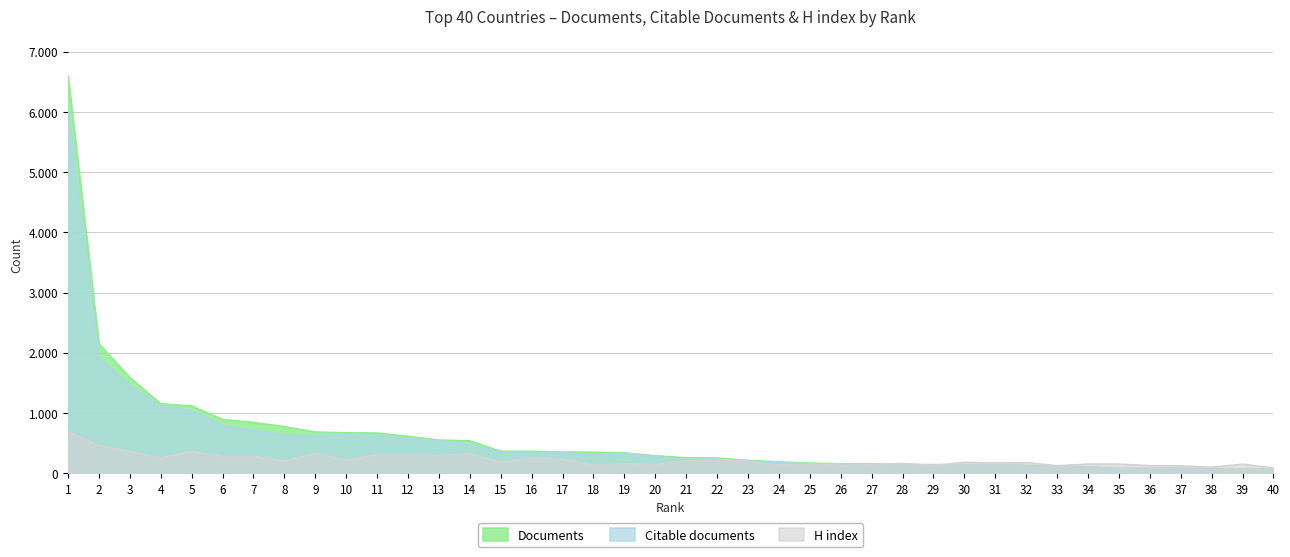

How many data points in Citable documents are less than 278?

20